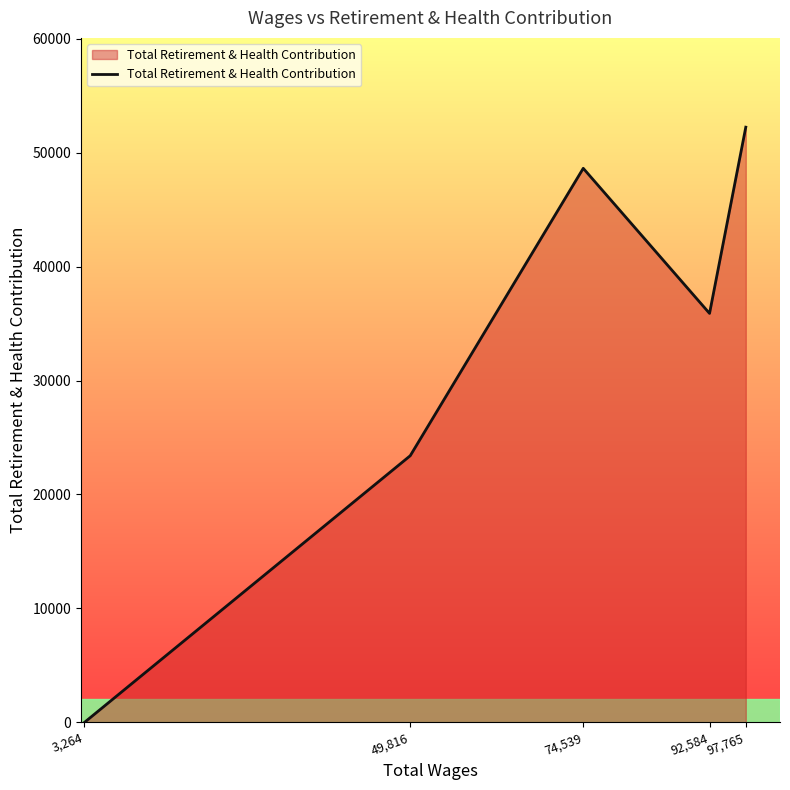

Reading left to right, list all the values displayed in this chart.

3,264=0	49,816=23400	74,539=48620	92,584=35888	97,765=52230